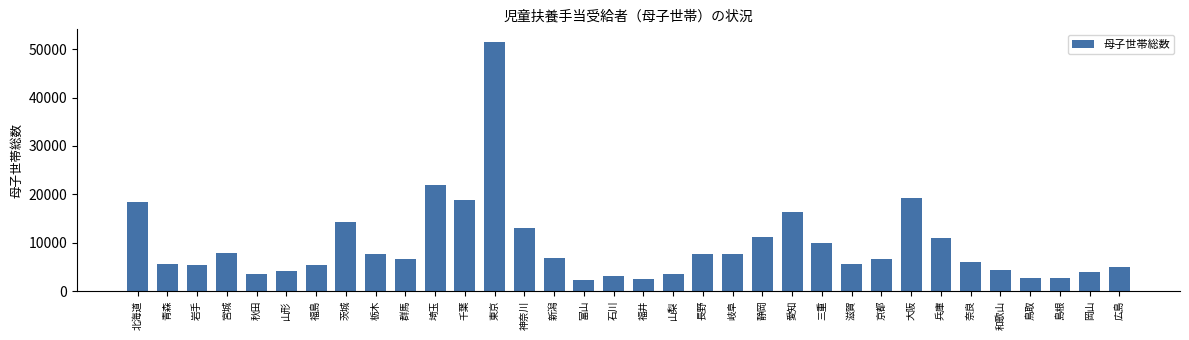

Where does the data first go above 6699?

北海道